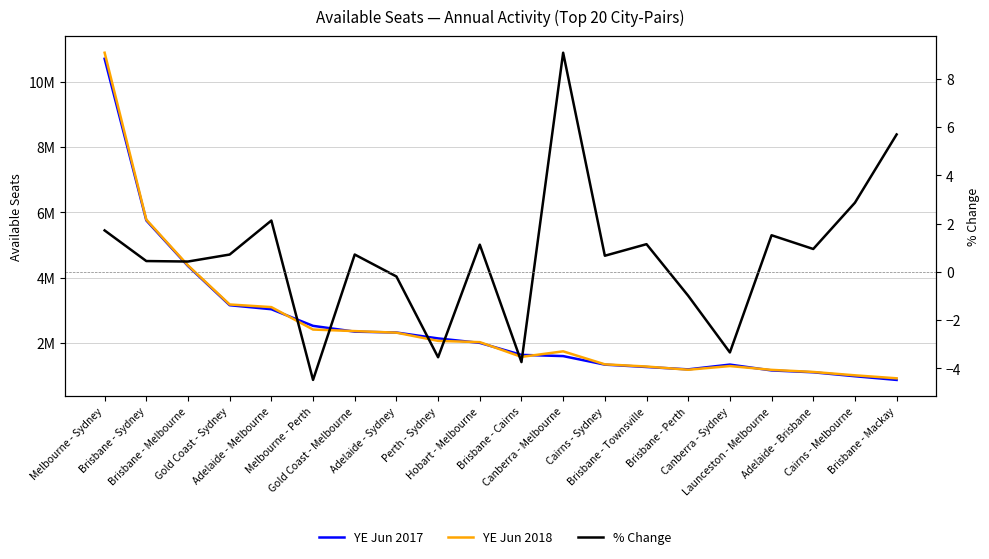

Which series has the largest range (max minus min)?

YE Jun 2018